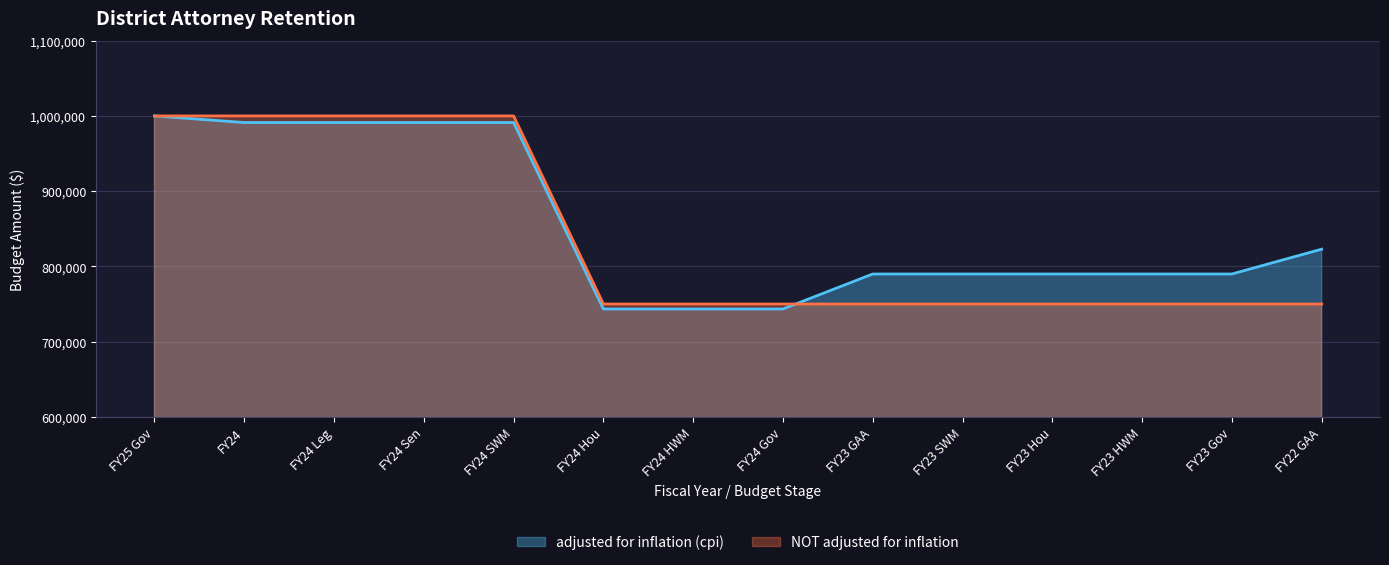

List the series in order of their overall mean, highest first.

adjusted for inflation (cpi), NOT adjusted for inflation